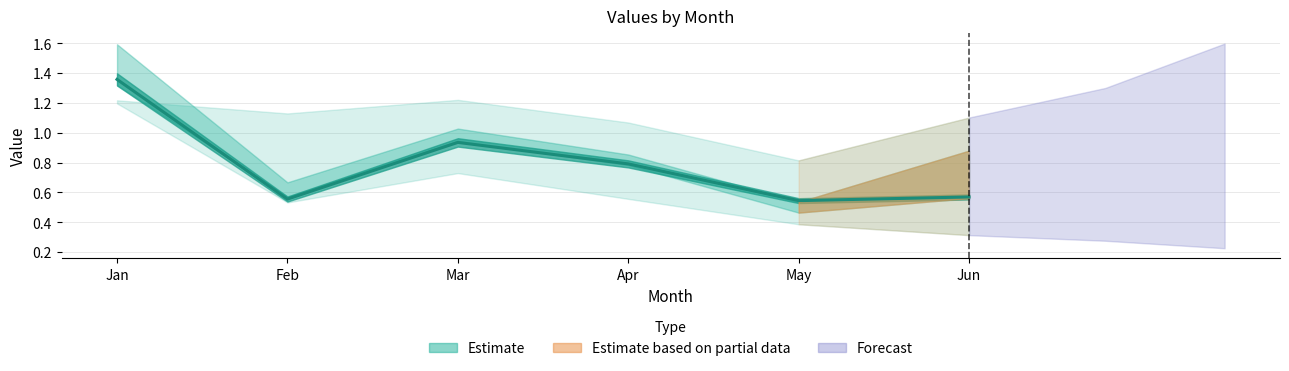

The chart shows a value of 0.9 at Feb. True or false?

False